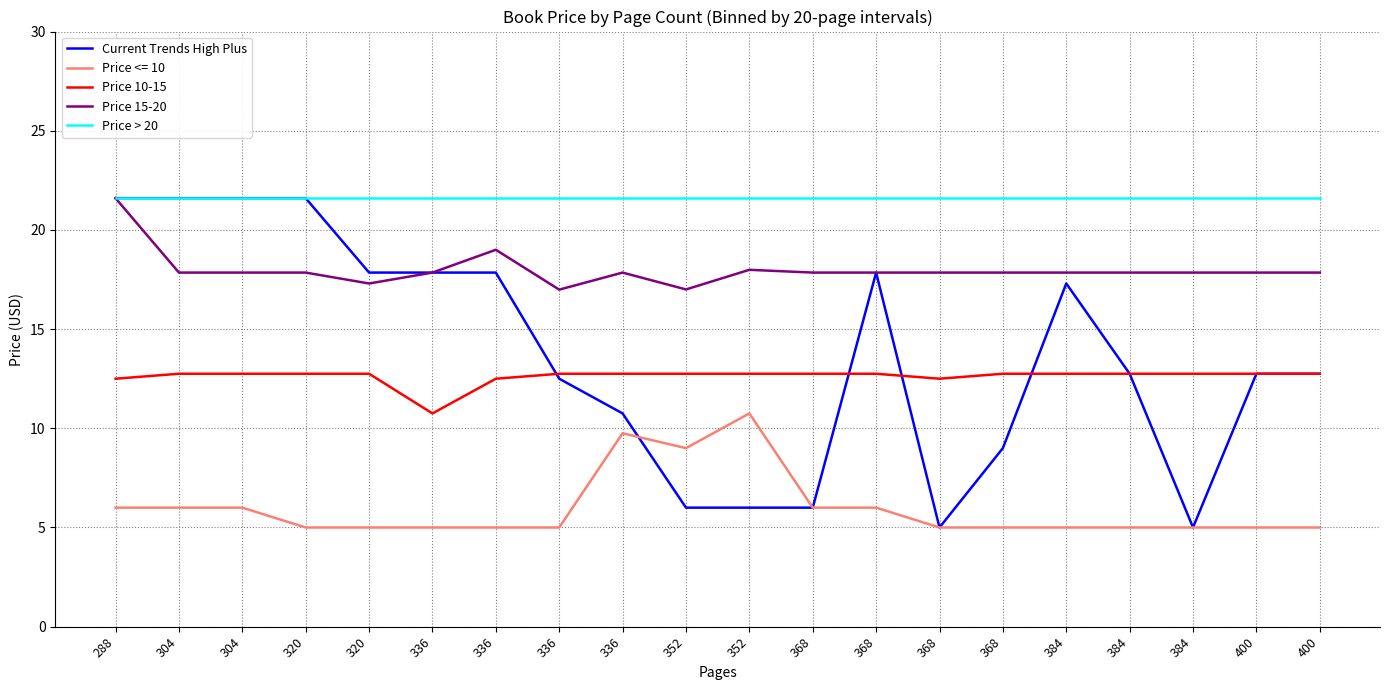

True or false: Price 15-20 and Current Trends High Plus intersect in this chart.

False